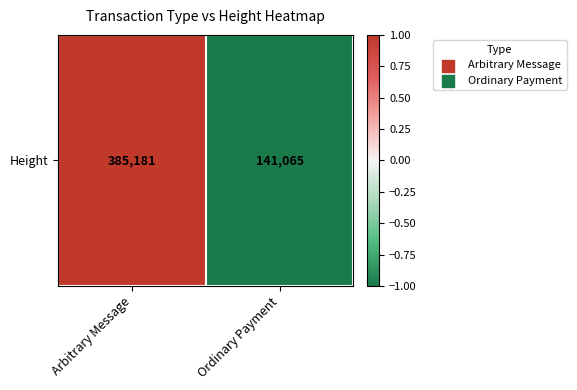

What is the greatest value displayed?

1